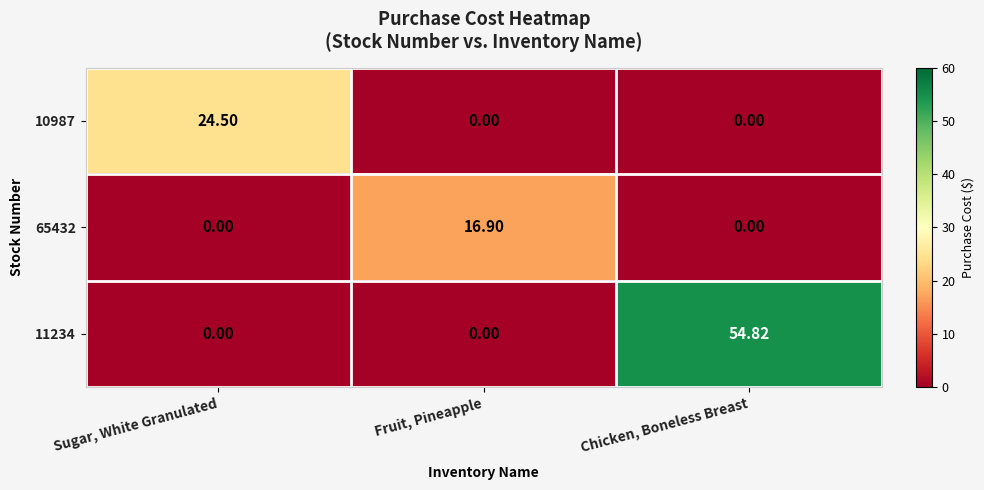

At which category is the sum across all series the highest?

Chicken, Boneless Breast